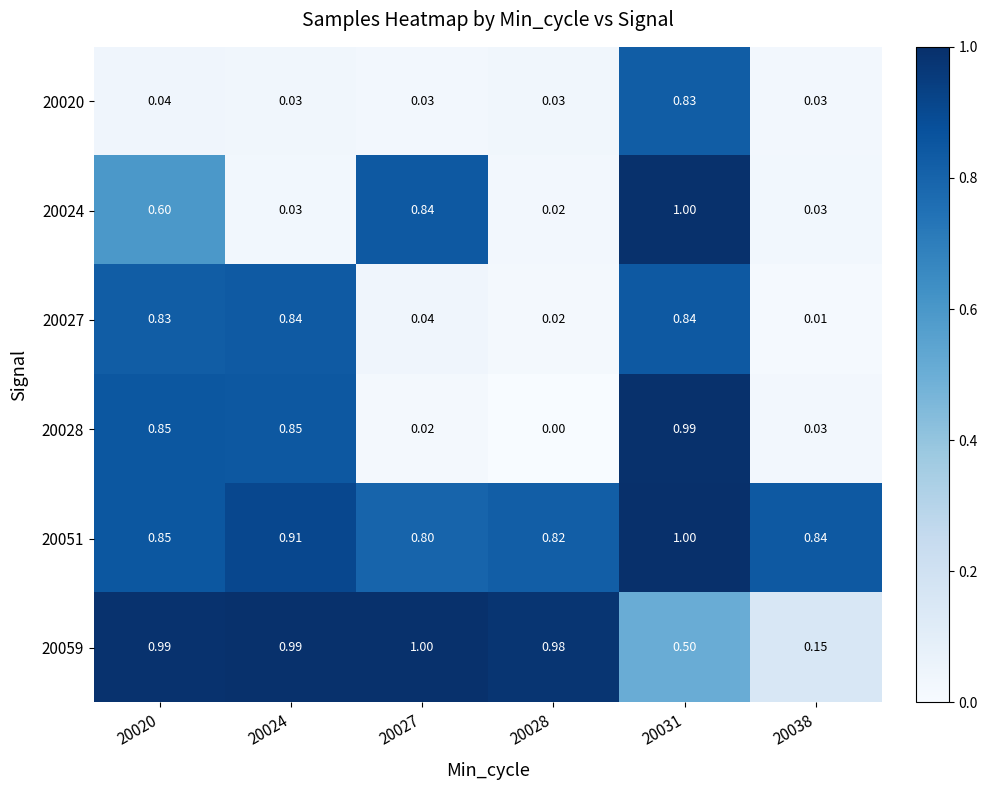

Between 20020 and 20028, which series saw the biggest shift?

20028